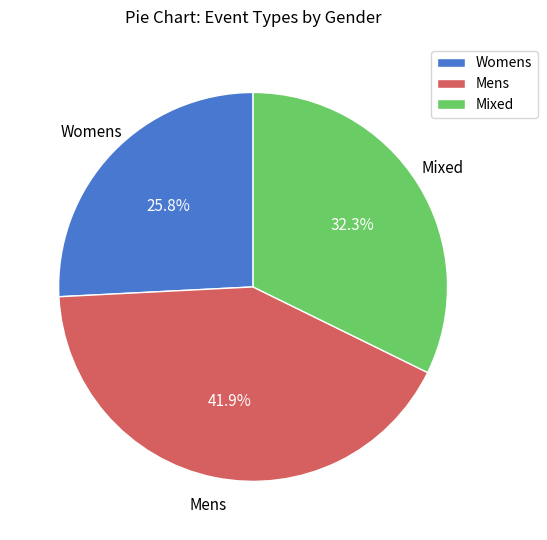

Which category has the biggest portion of the pie?

Mens